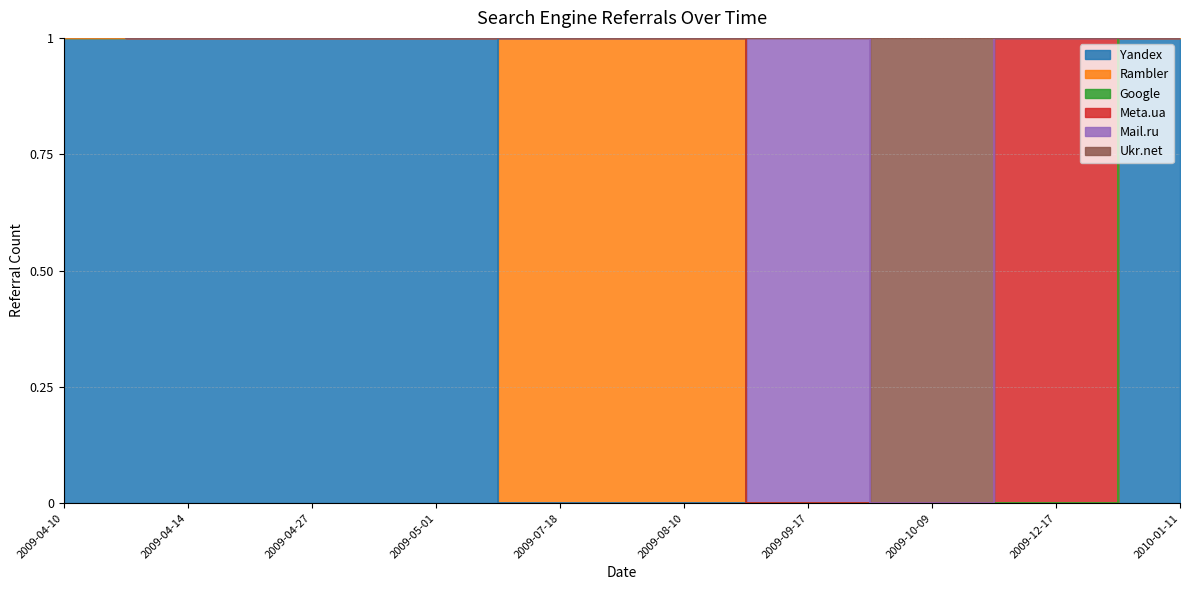

How many lines are shown in the chart?

6